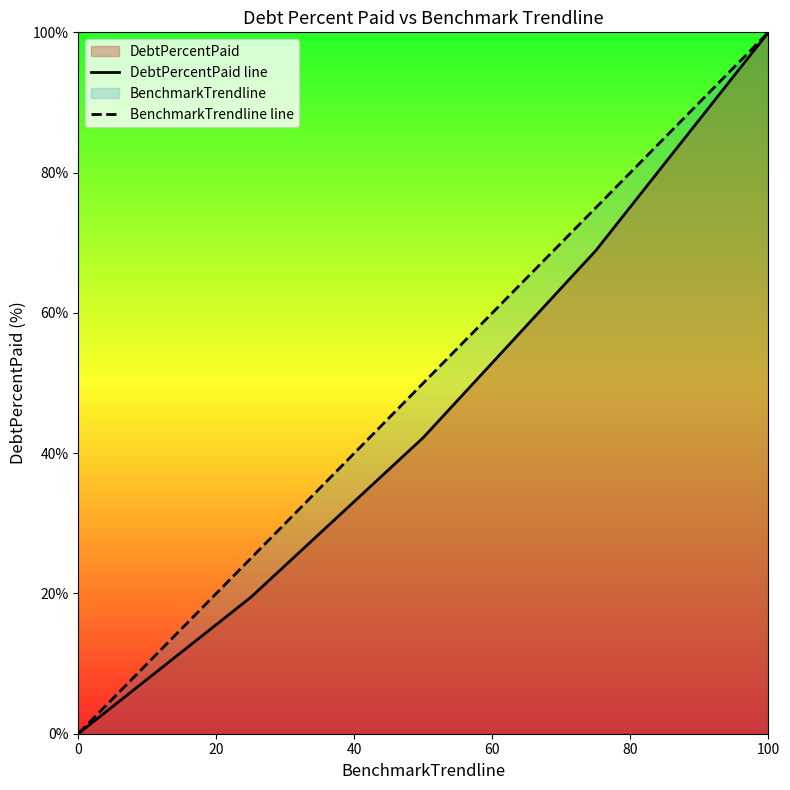

At which category is the sum across all series the highest?

100